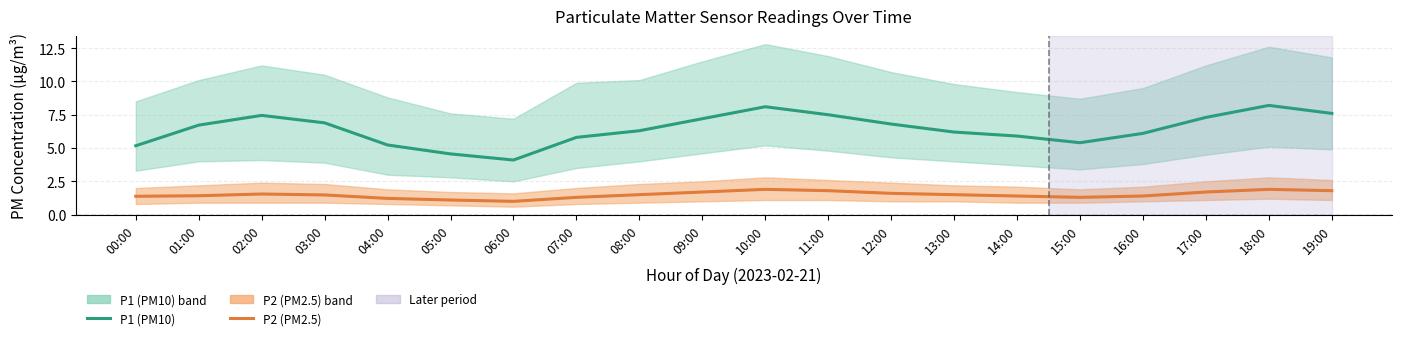

How many lines are shown in the chart?

2